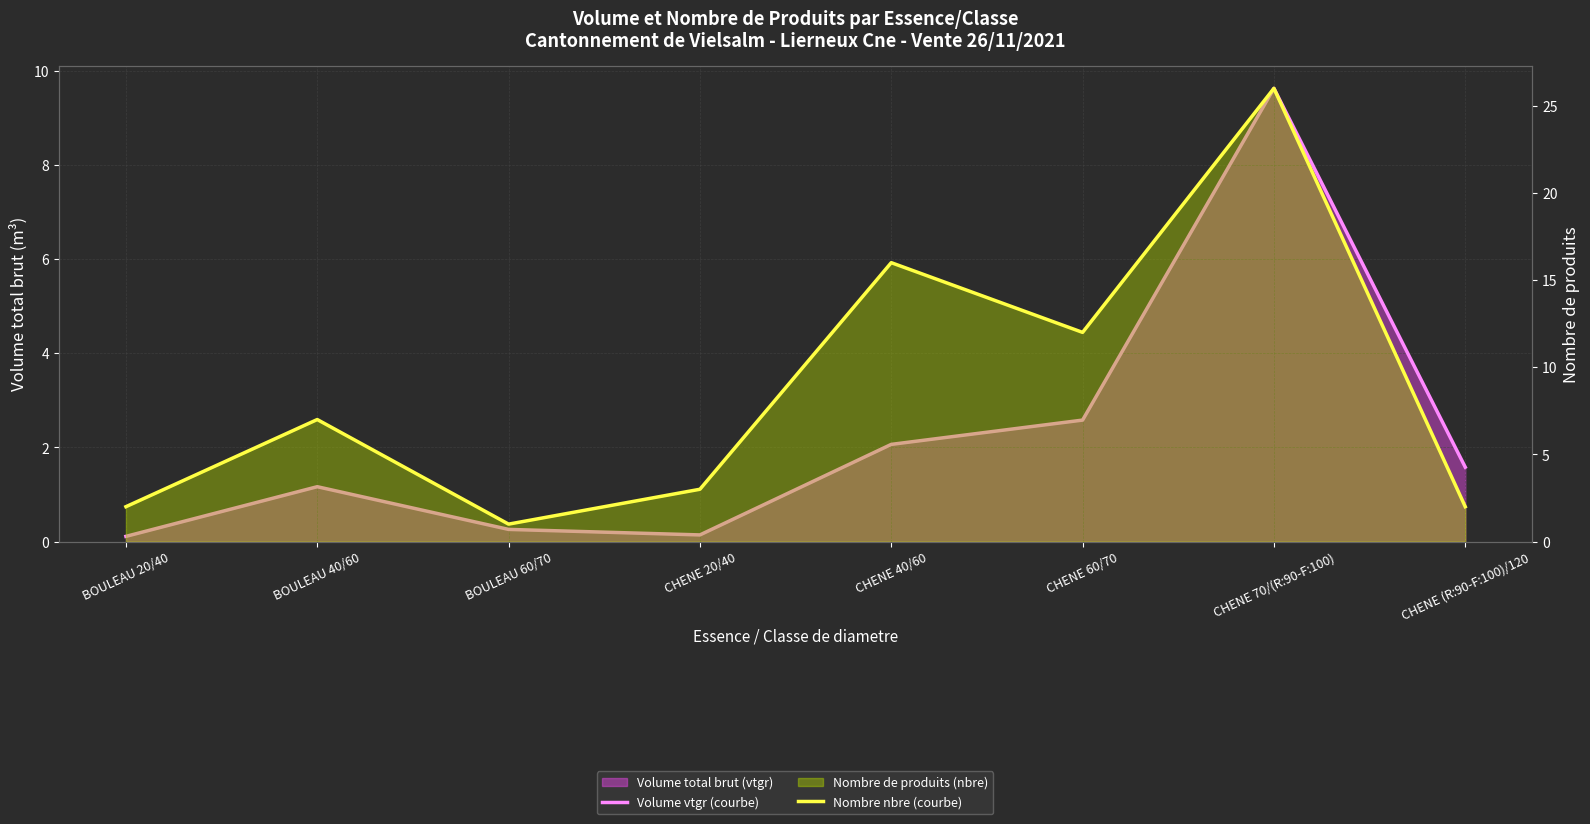

Count the number of data series in this chart.

2